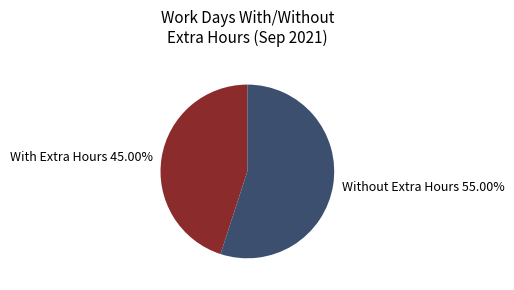

Combined, do With Extra Hours 45.00% and Without Extra Hours 55.00% account for over 50%?

Yes